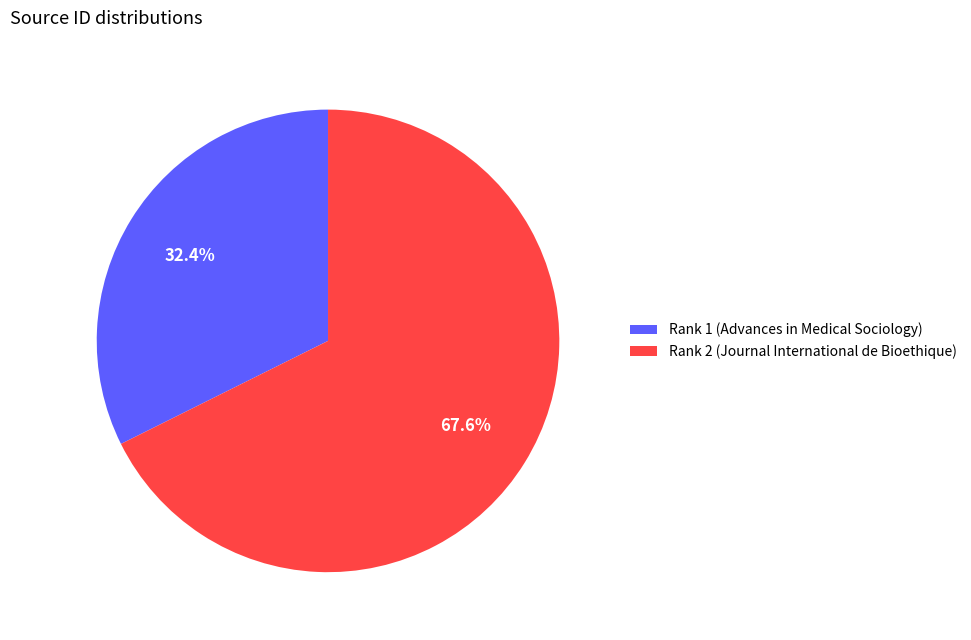

The Rank 1 (Advances in Medical Sociology) slice represents 45% of the pie. True or false?

False